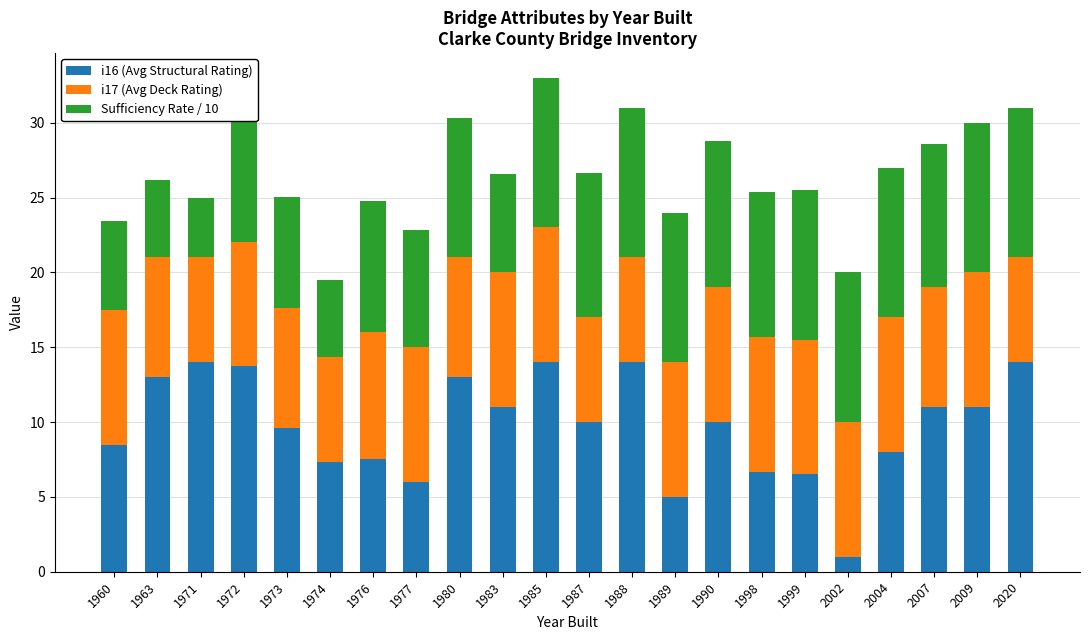

At which label does i16 (Avg Structural Rating) reach its minimum?

2002